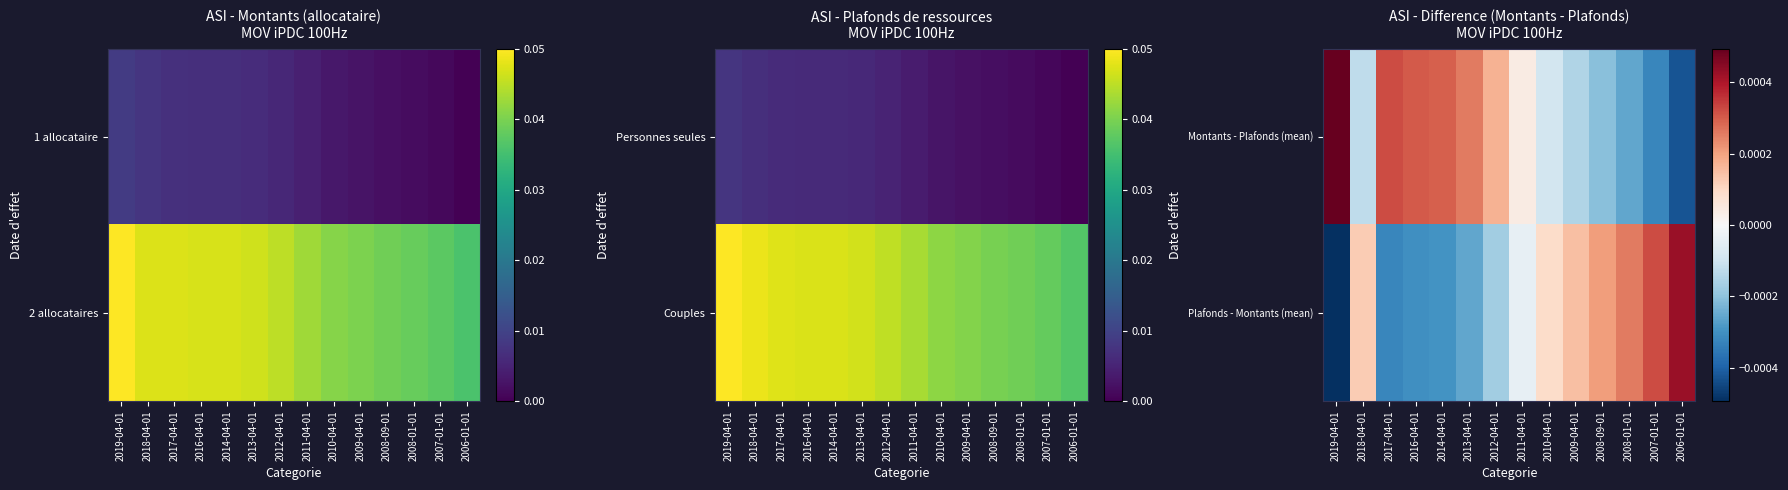

Where is Montants - Plafonds (mean) nearest to the value 0?

2011-04-01